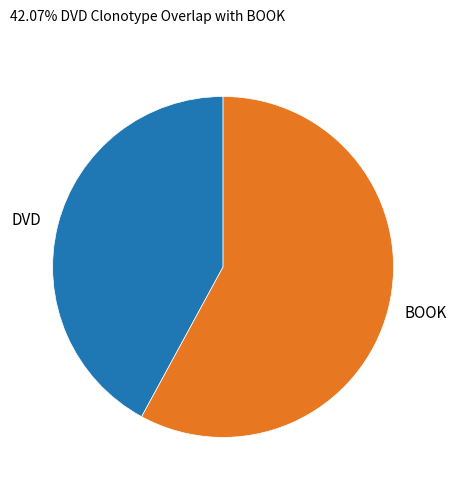

Rank the categories by value from highest to lowest.

BOOK, DVD